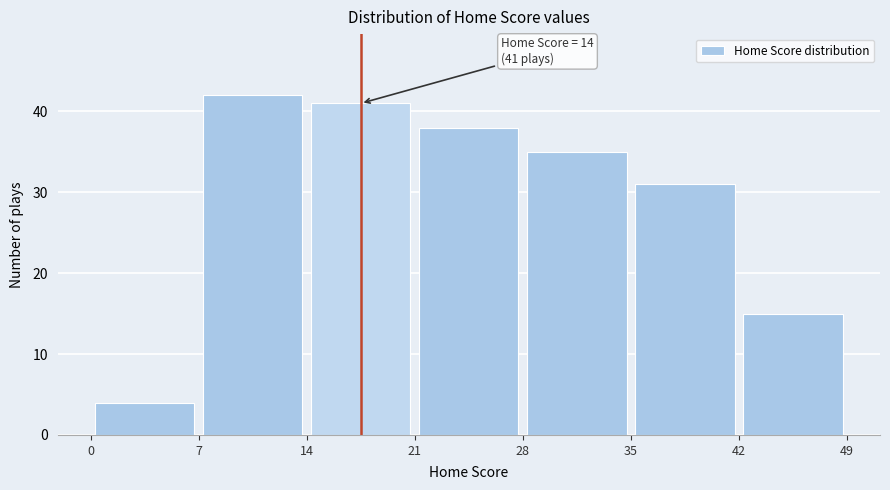

Over which range of the x-axis is the bar tallest?

7 to 14